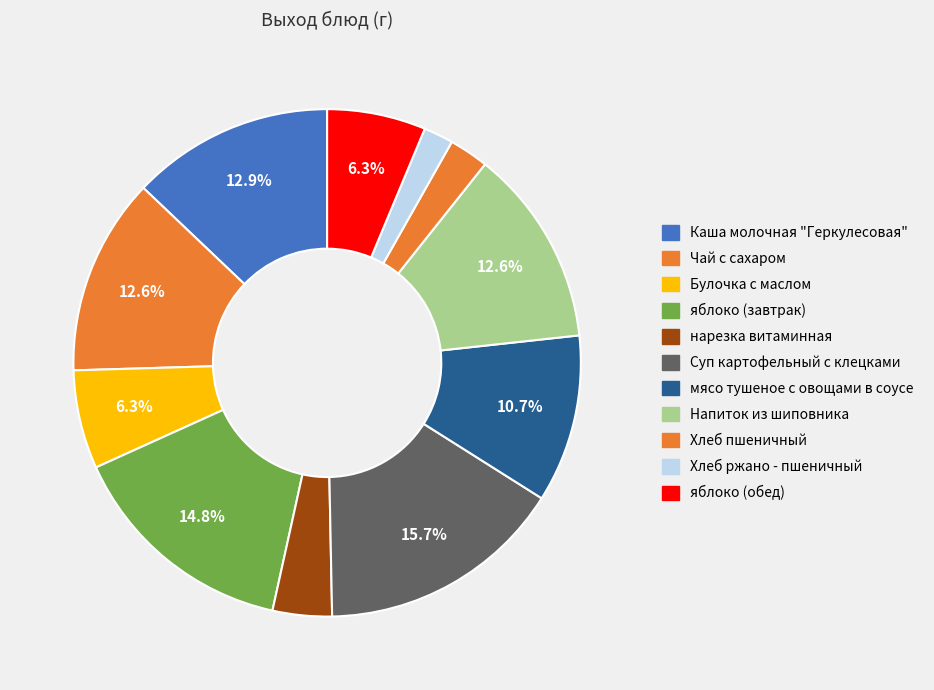

How many segments does this pie chart have?

11